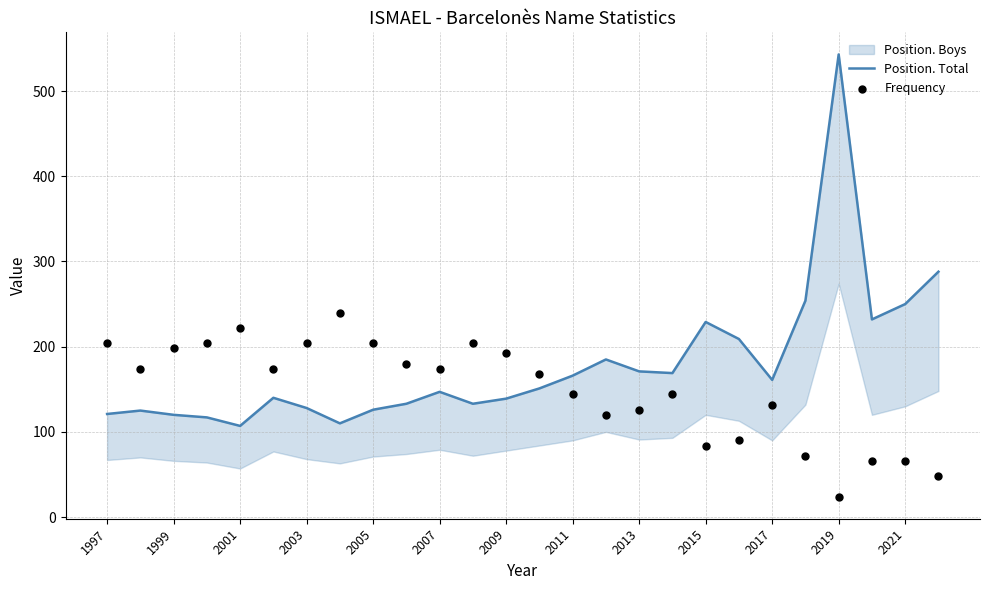

At how many categories does at least one series exceed 404?

1